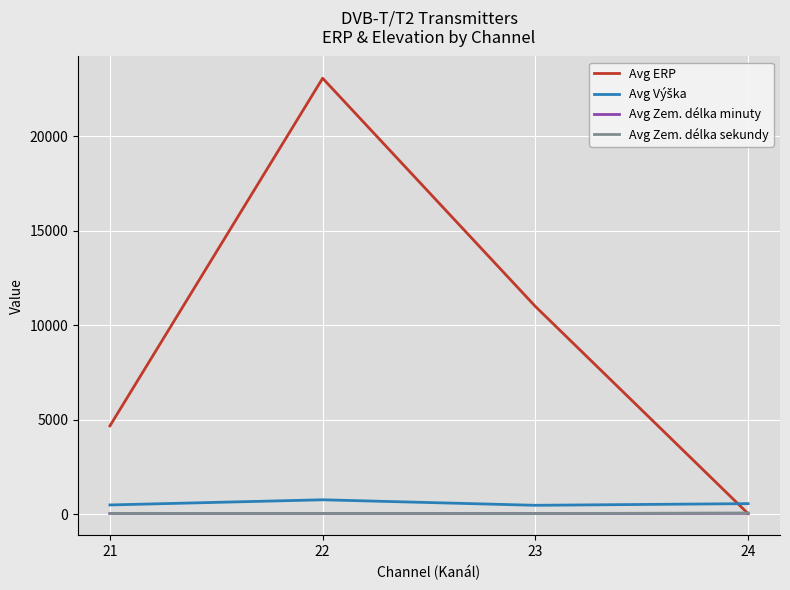

Between 22 and 24, which series saw the biggest shift?

Avg ERP